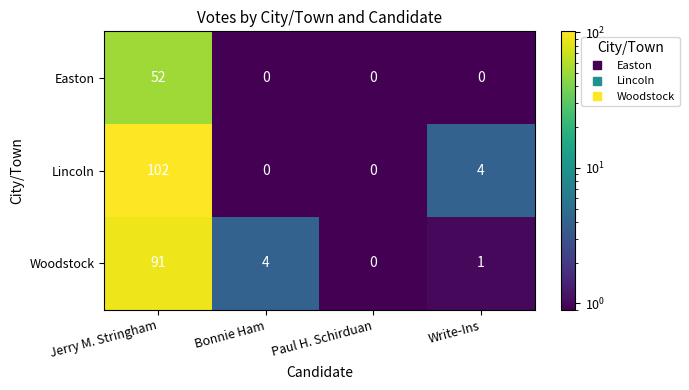

Rank the series by their average value, from highest to lowest.

Lincoln, Woodstock, Easton